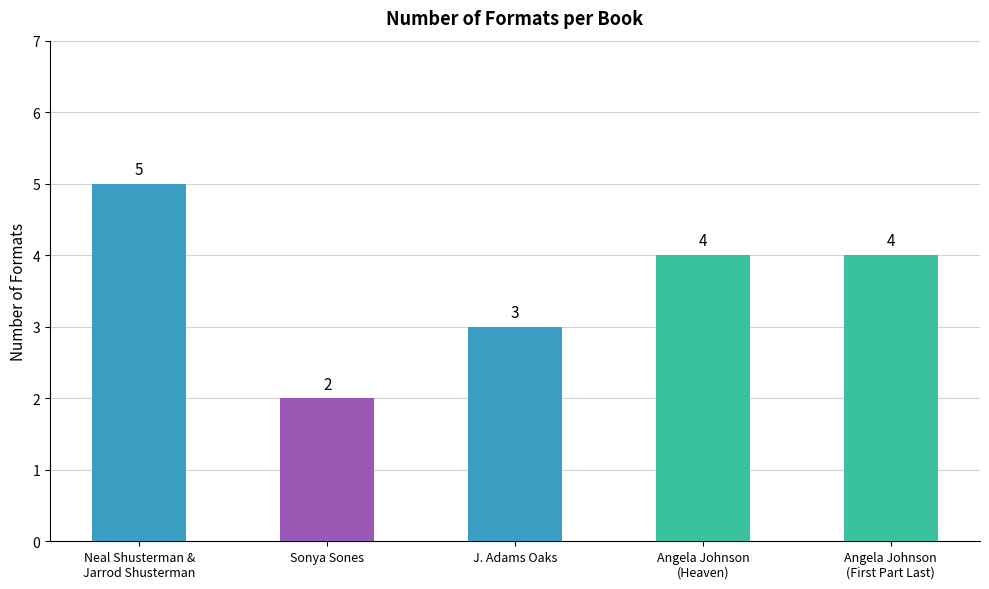

What is the sum of the values at Angela Johnson
(First Part Last) and Sonya Sones?

6